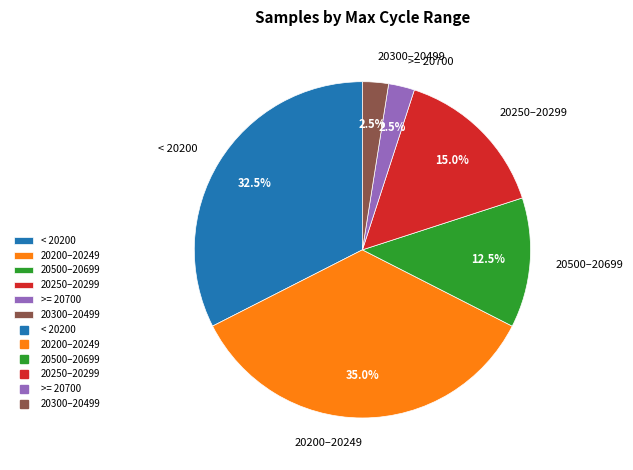

What portion of the pie excludes >= 20700?

97.5%